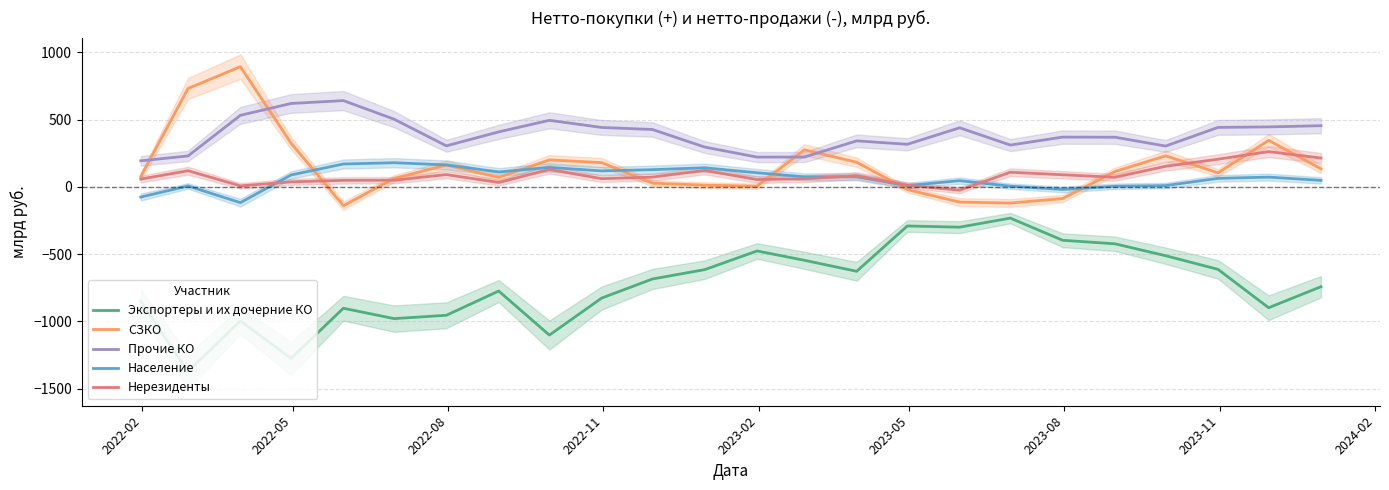

True or false: Нерезиденты and Экспортеры и их дочерние КО cross at least once.

False